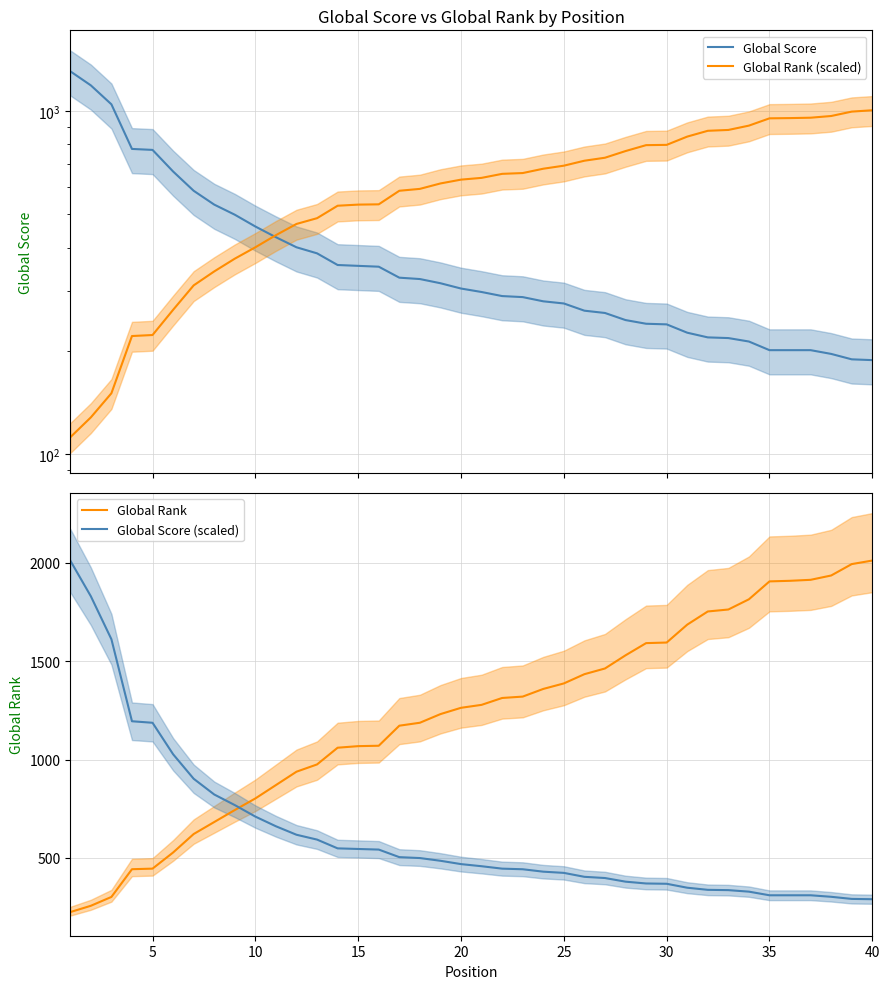

How many intersections are there between Global Rank (scaled) and Global Score (scaled)?

1